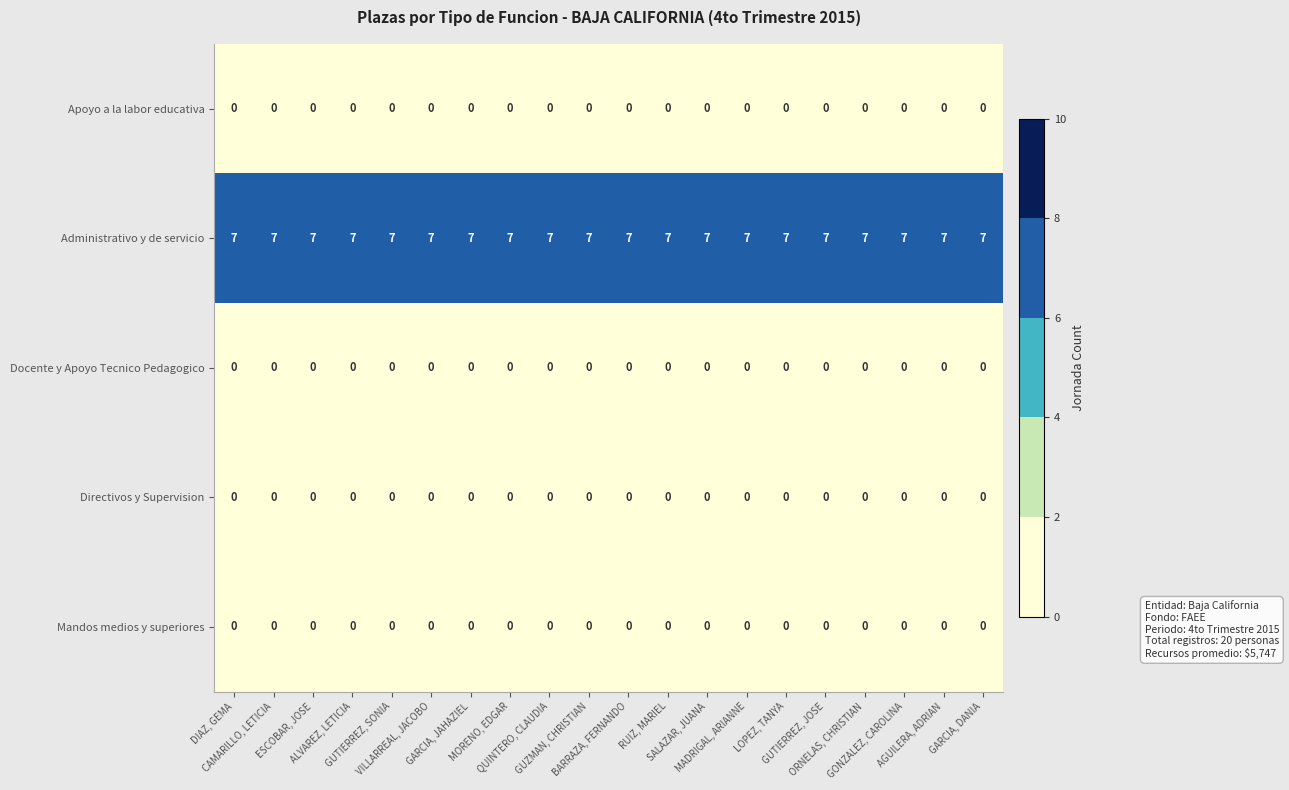

What is the greatest value displayed?

7